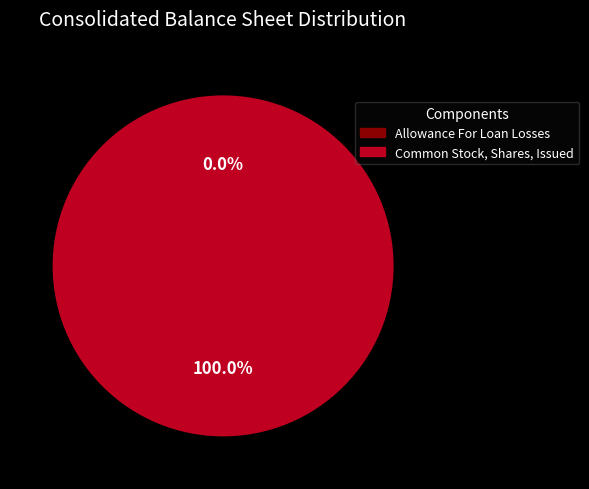

What is the largest slice in the pie chart?

Common Stock, Shares, Issued